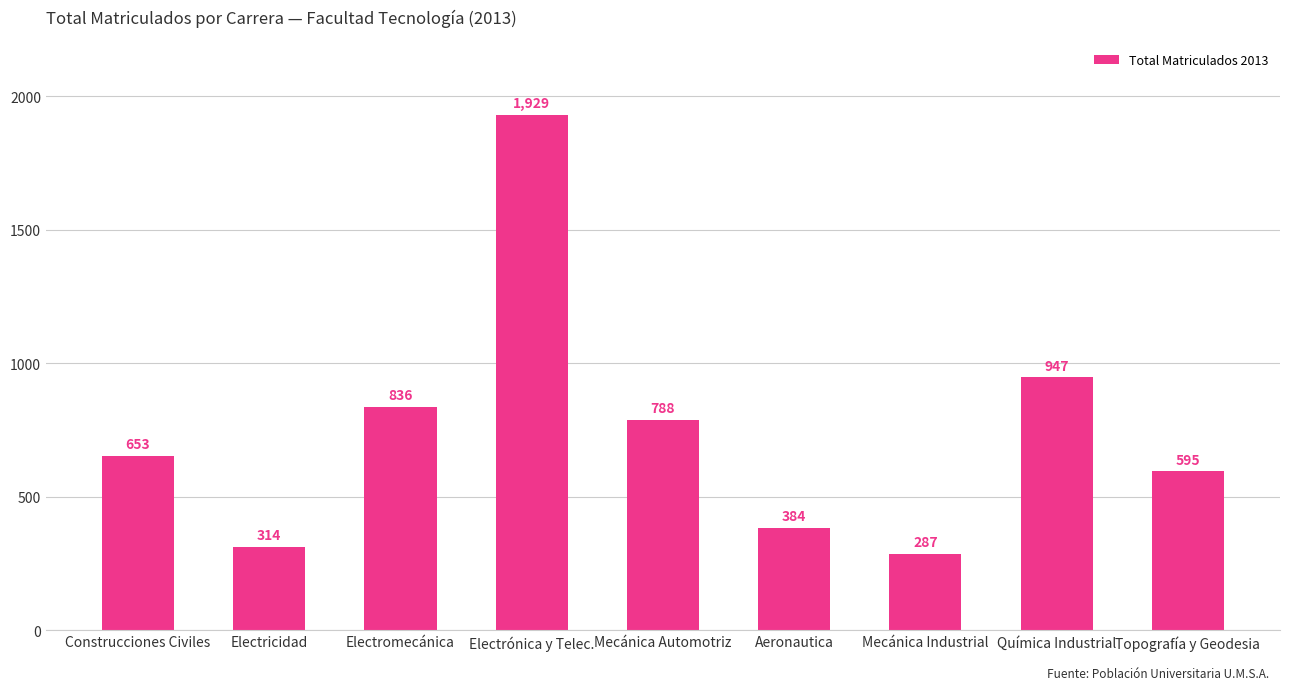

Is it true that the value at Construcciones Civiles is 653?

True